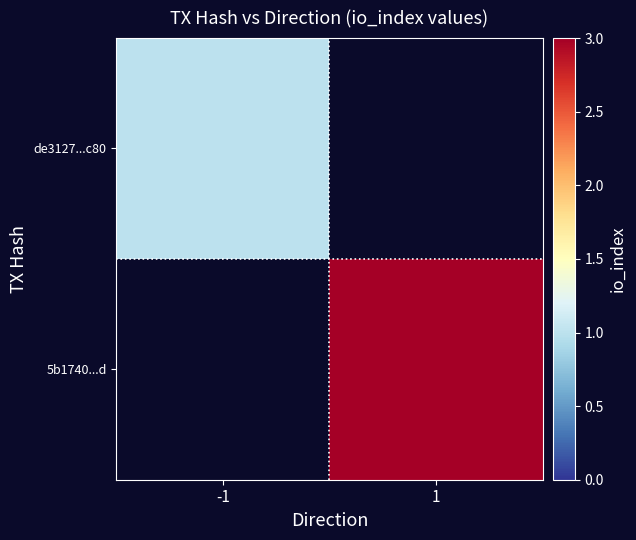

Is it true that de3127...c80 equals 0.6 at -1?

False